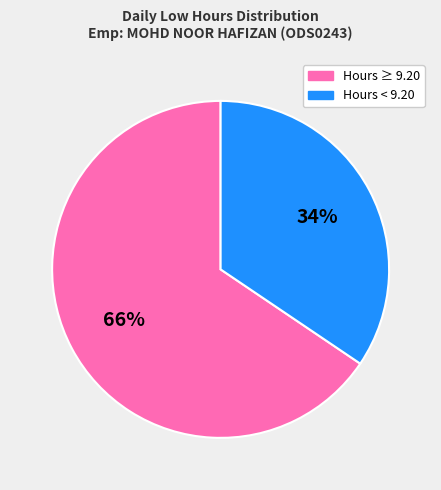

Does Hours ≥ 9.20 account for over 50% of the chart?

Yes